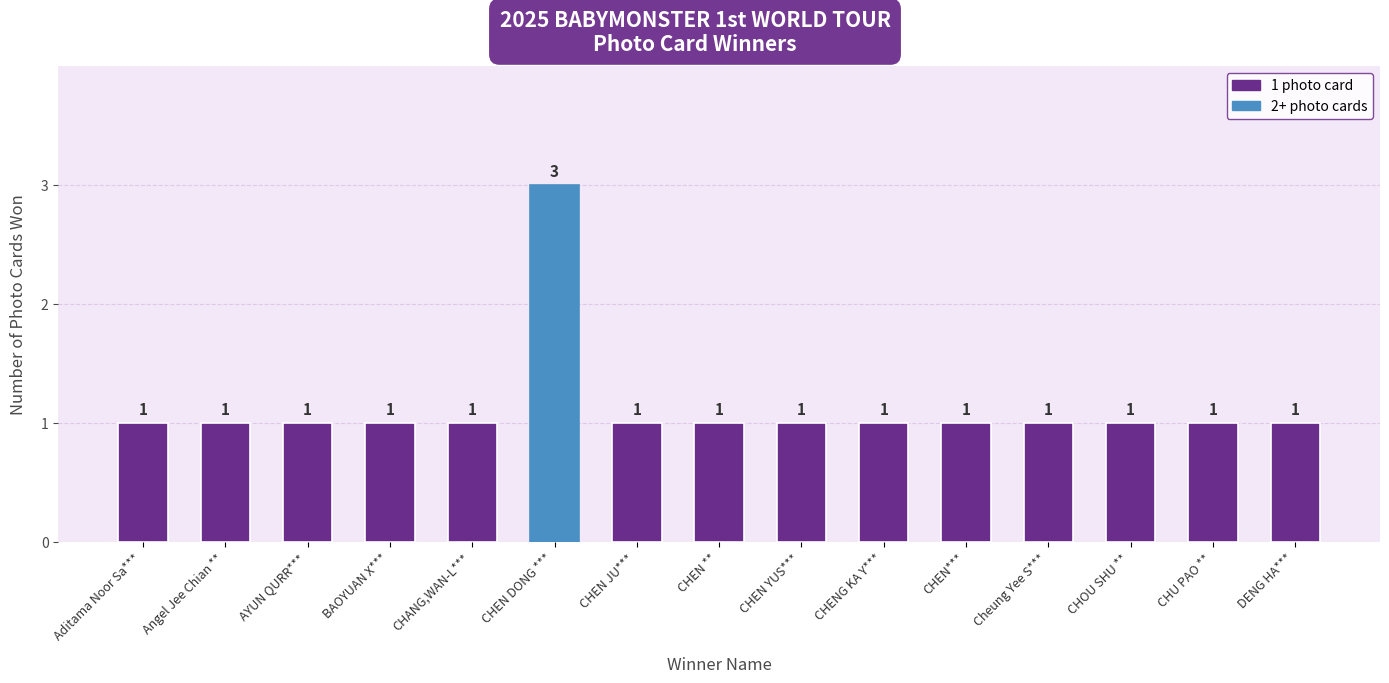

What is the average value?

1